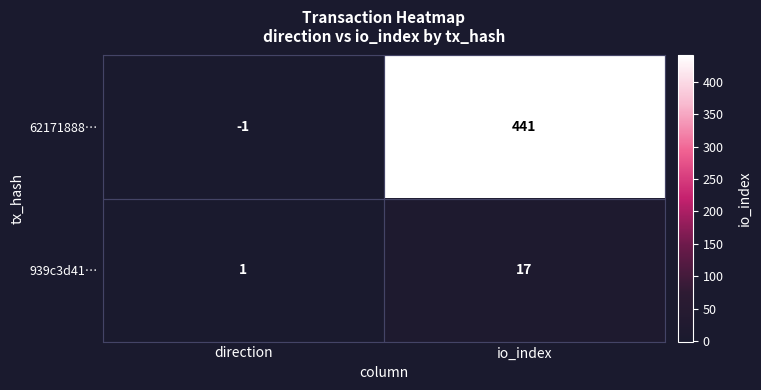

At how many categories does at least one series exceed 226?

1